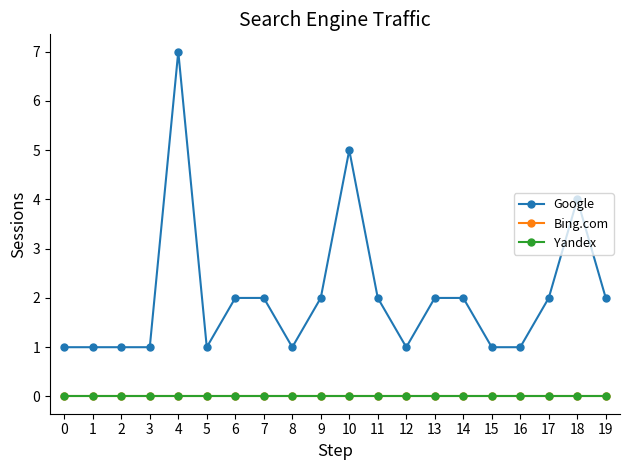

Is this an area chart (filled region under the line)?

No